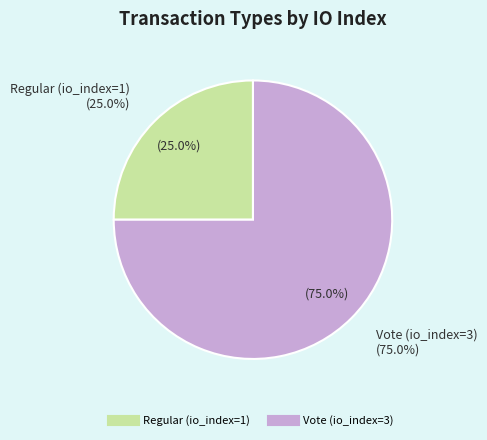

How many segments does this pie chart have?

2